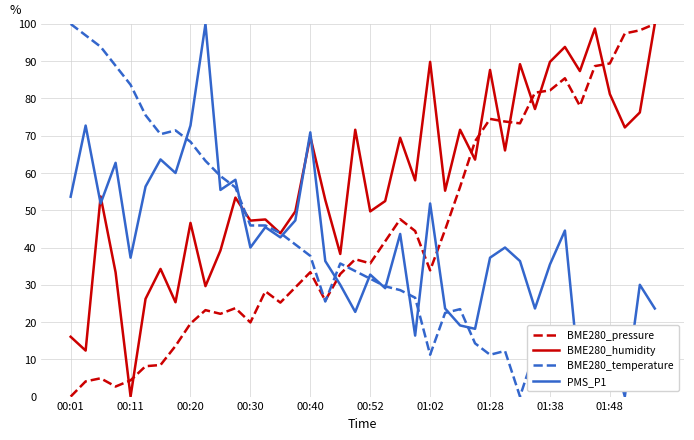

True or false: BME280_humidity and PMS_P1 intersect in this chart.

True